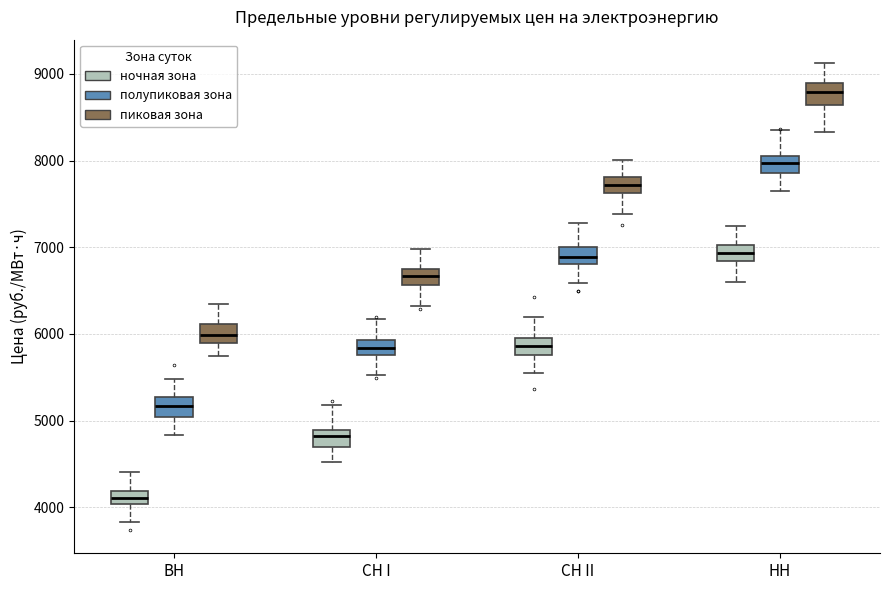

Reading left to right, transcribe this box plot: for each box, give where its median line is, the range the box spans, and where its two whiskers end, as read against the y-axis. The values are not printed on the chart, so give them approximately, as read against the axis.

ВН (ночная зона): median 4100, box 4000 to 4200, whiskers 3800 to 4400
ВН (полупиковая зона): median 5200, box 5000 to 5300, whiskers 4800 to 5500
ВН (пиковая зона): median 6000, box 5900 to 6100, whiskers 5700 to 6300
СН I (ночная зона): median 4800, box 4700 to 4900, whiskers 4500 to 5200
СН I (полупиковая зона): median 5800 (inside the box), box 5800 to 5900, whiskers 5500 to 6200
СН I (пиковая зона): median 6700 (inside the box), box 6600 to 6700, whiskers 6300 to 7000
СН II (ночная зона): median 5900, box 5800 to 6000, whiskers 5500 to 6200
СН II (полупиковая зона): median 6900, box 6800 to 7000, whiskers 6600 to 7300
СН II (пиковая зона): median 7700, box 7600 to 7800, whiskers 7400 to 8000
НН (ночная зона): median 6900, box 6800 to 7000, whiskers 6600 to 7300
НН (полупиковая зона): median 8000, box 7900 to 8100, whiskers 7700 to 8400
НН (пиковая зона): median 8800, box 8600 to 8900, whiskers 8300 to 9100